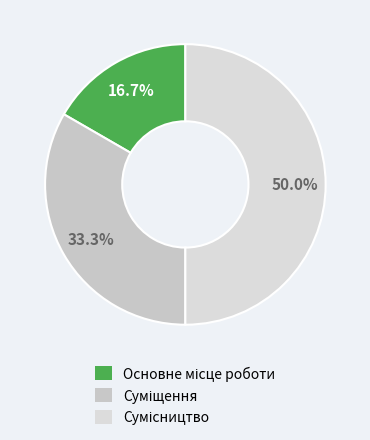

How many segments does this pie chart have?

3